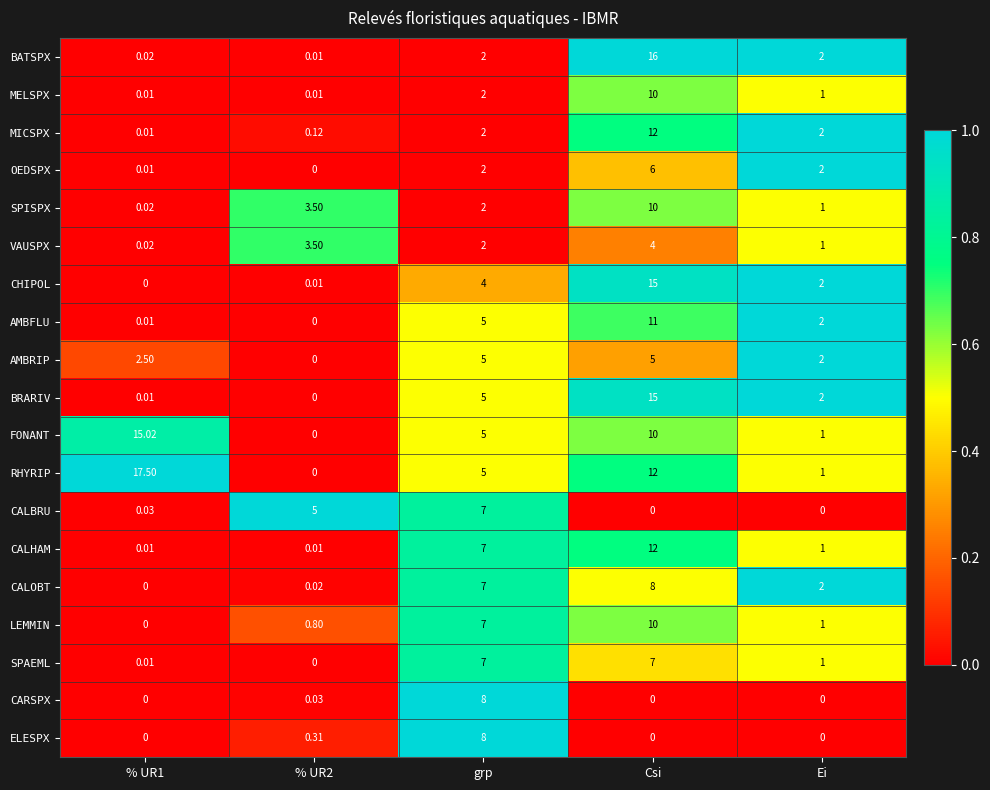

Between % UR1 and Ei, which series saw the biggest shift?

RHYRIP